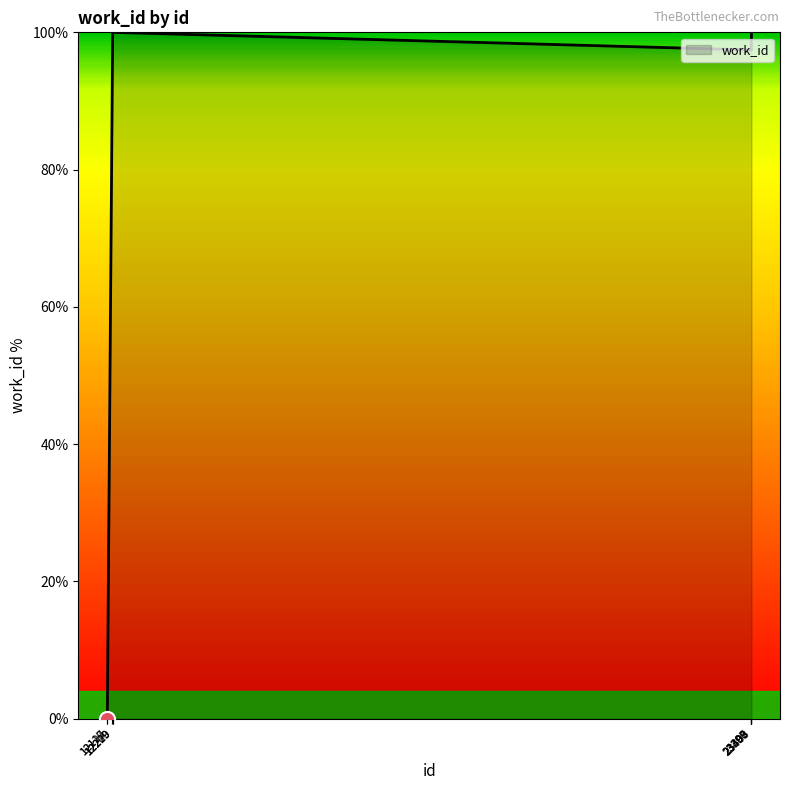

What is the change in value from 12127 to 12220?

+100.0